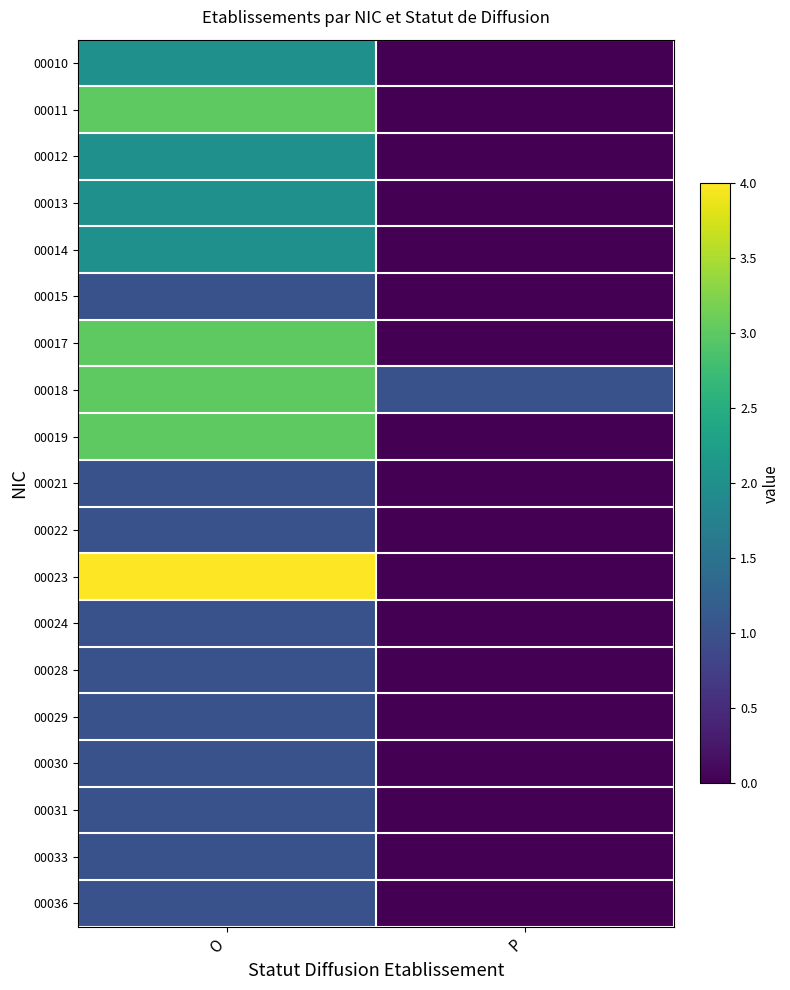

Reading left to right, extract all data points from this chart.

00010: O=2	P=0
00011: O=3	P=0
00012: O=2	P=0
00013: O=2	P=0
00014: O=2	P=0
00015: O=1	P=0
00017: O=3	P=0
00018: O=3	P=1
00019: O=3	P=0
00021: O=1	P=0
00022: O=1	P=0
00023: O=4	P=0
00024: O=1	P=0
00028: O=1	P=0
00029: O=1	P=0
00030: O=1	P=0
00031: O=1	P=0
00033: O=1	P=0
00036: O=1	P=0